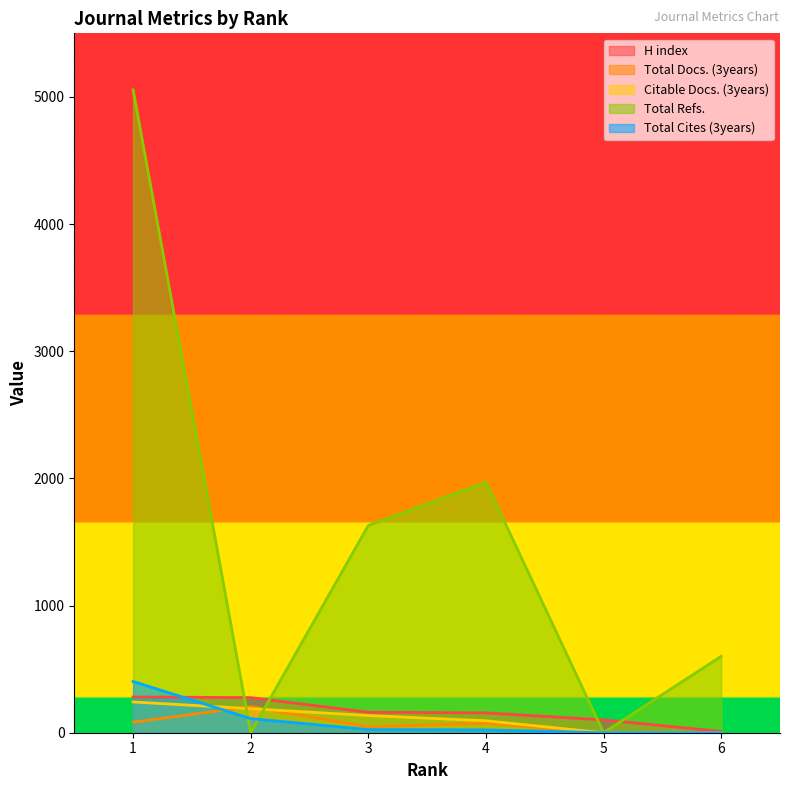

What is the sum of all Total Docs. (3years) values?

409